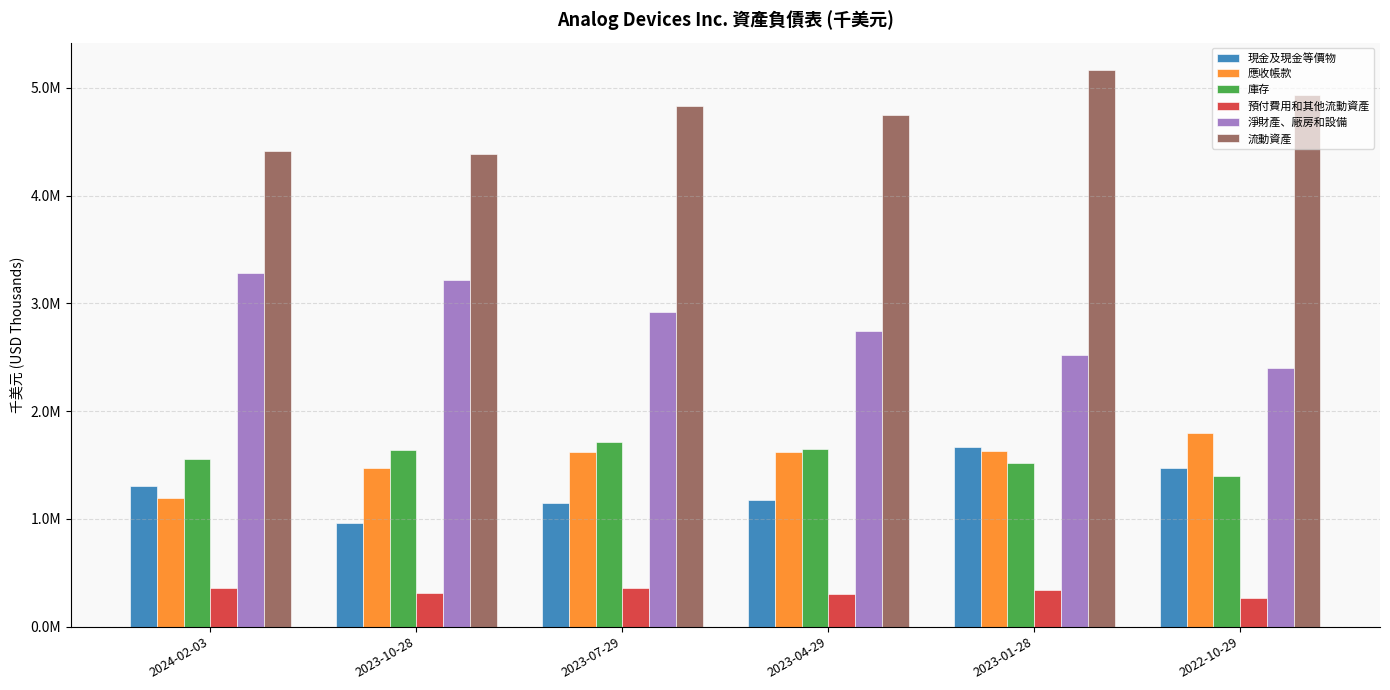

What is the difference between the 淨財產、廠房和設備 values at 2023-10-28 and 2023-04-29?

477141